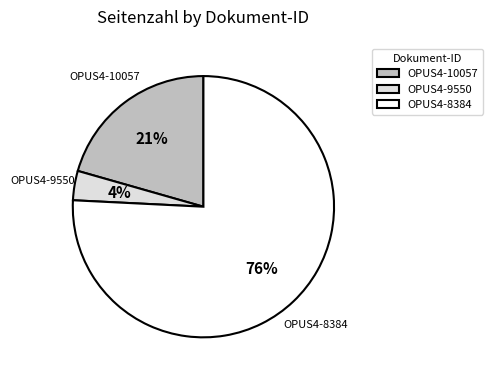

Which category accounts for the majority?

OPUS4-8384